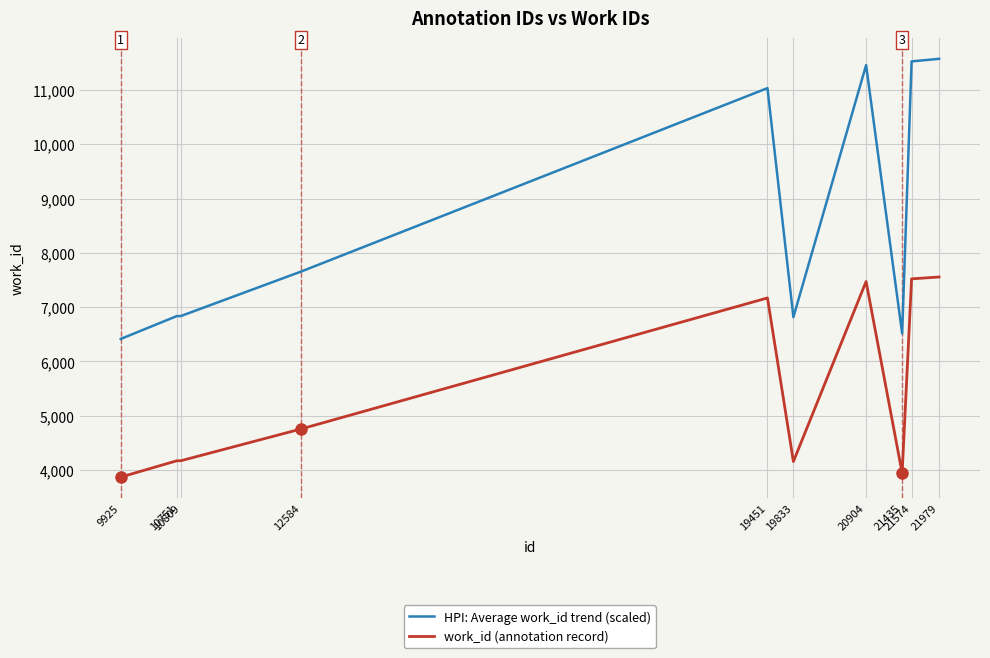

What is the maximum value shown in the chart?

11575.6